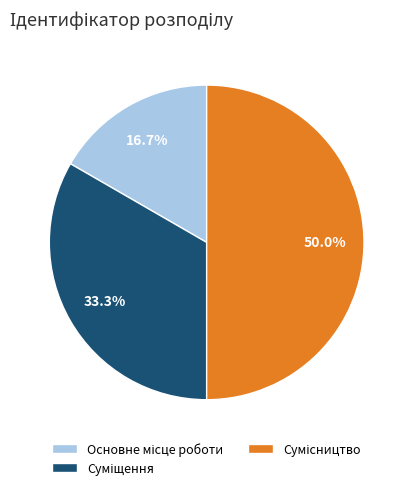

Count the number of slices in the pie.

3